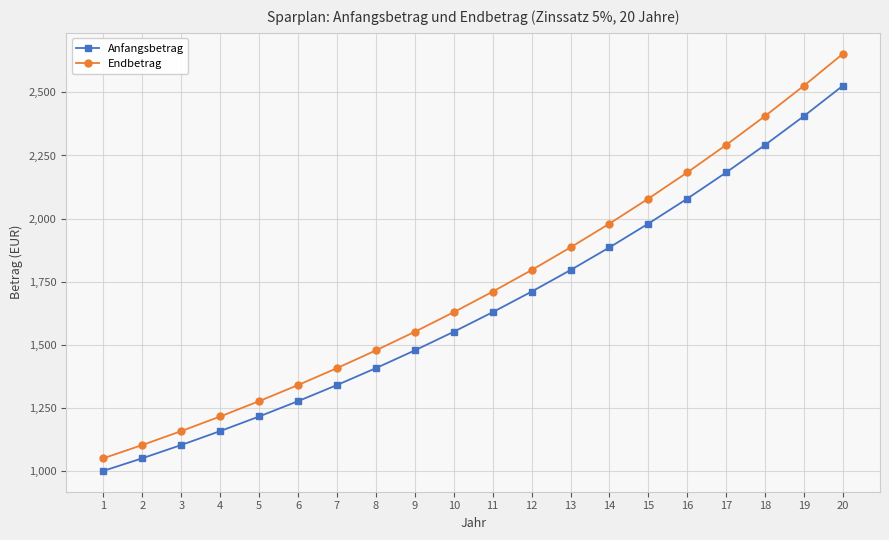

Which series has the largest range (max minus min)?

Endbetrag